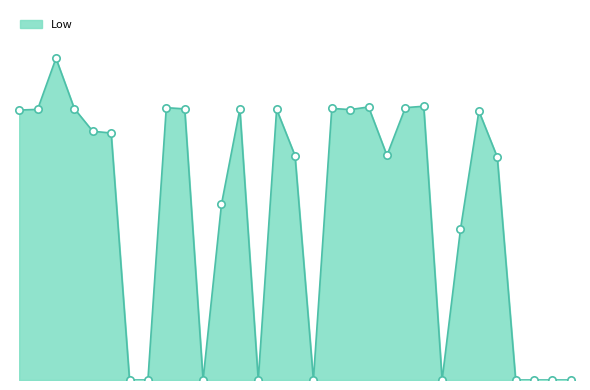

Is this an area chart (filled region under the line)?

Yes